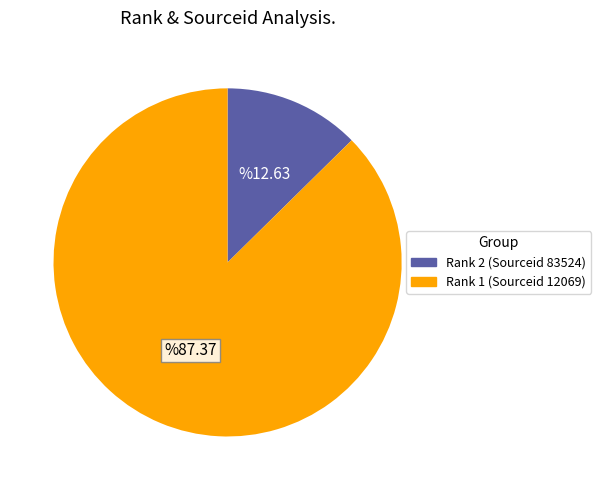

Is there a majority slice in this chart?

Yes